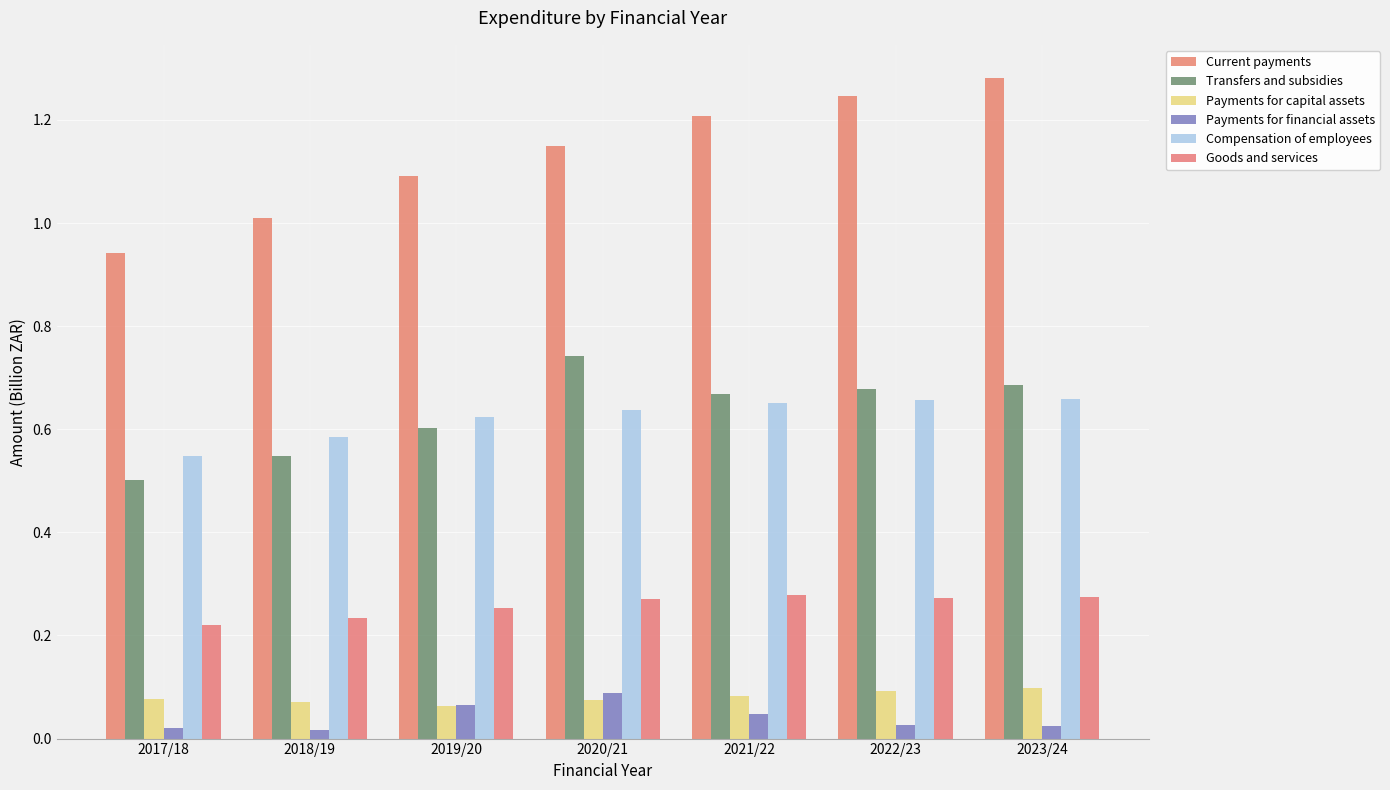

Is it true that Compensation of employees equals 0.7 at 2022/23?

True